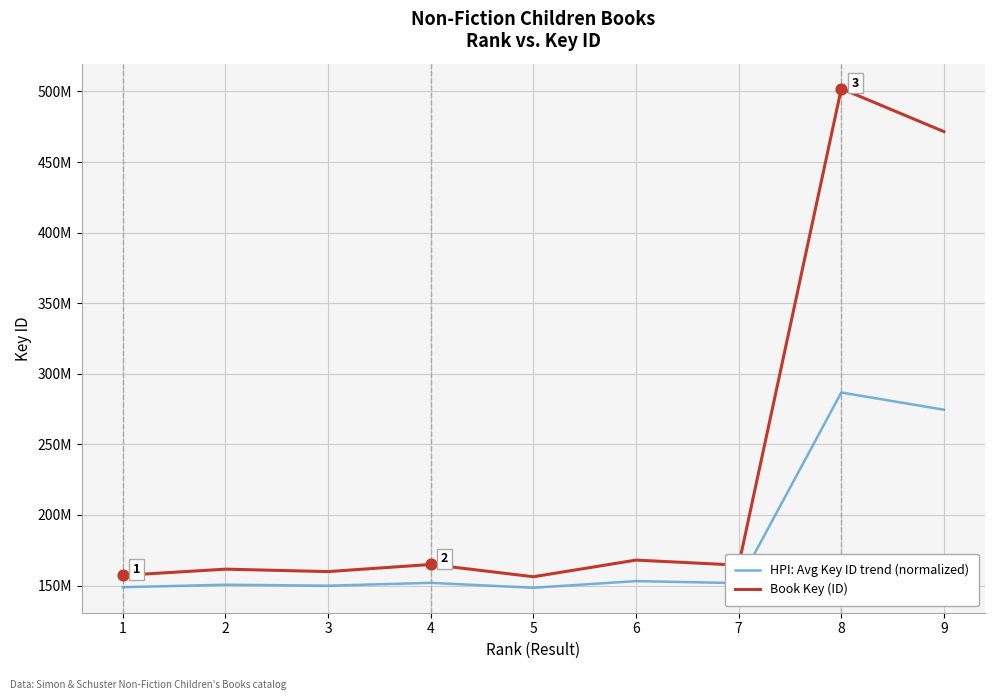

What are all the series names shown in the legend?

HPI: Avg Key ID trend (normalized), Book Key (ID)